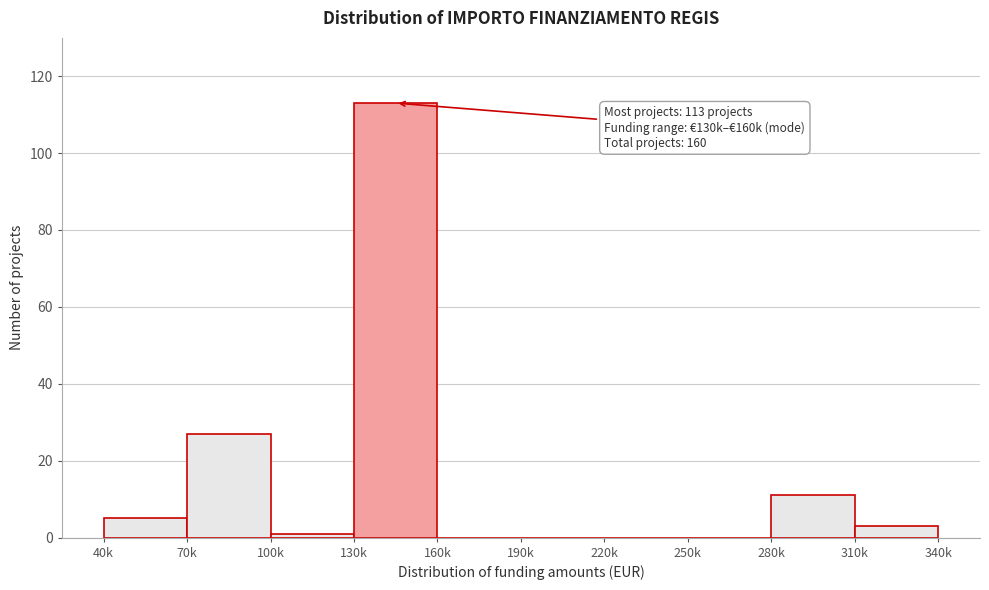

Reading left to right, list all the values displayed in this chart.

40k=5	70k=27	100k=1	130k=113	160k=0	190k=0	220k=0	250k=0	280k=11	310k=3